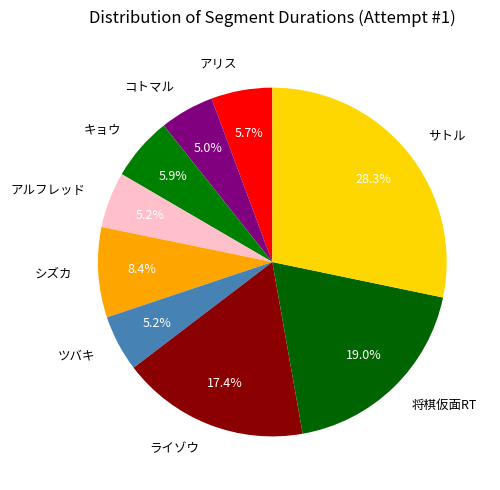

Is it true that アリス is 20% of the pie?

False